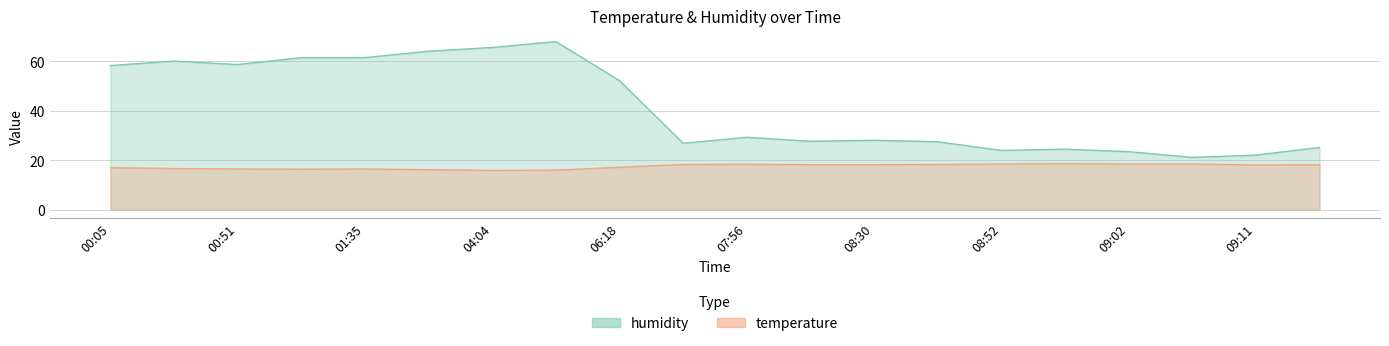

What is the total value across all series at 00:32?

76.8